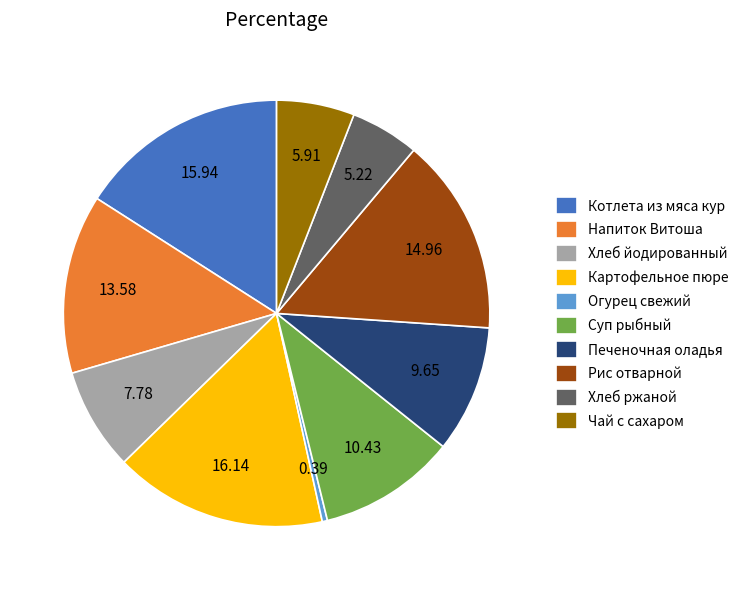

Is it true that Рис отварной is 15% of the pie?

True